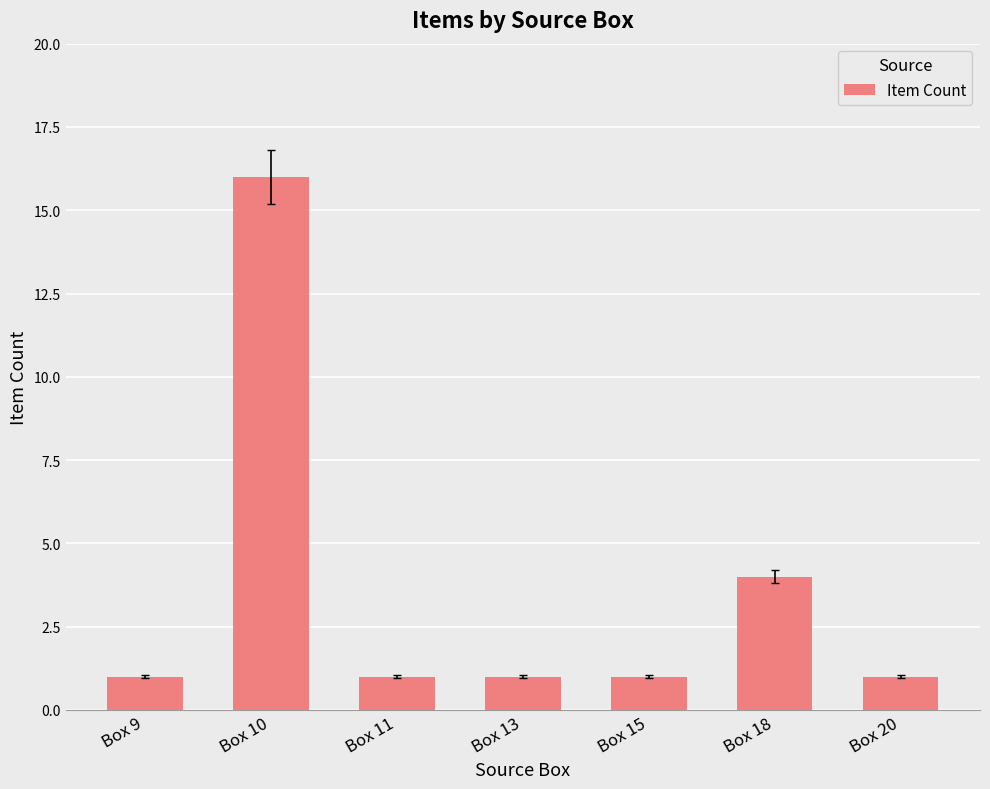

What is the value of the 7th bar from the left?

1